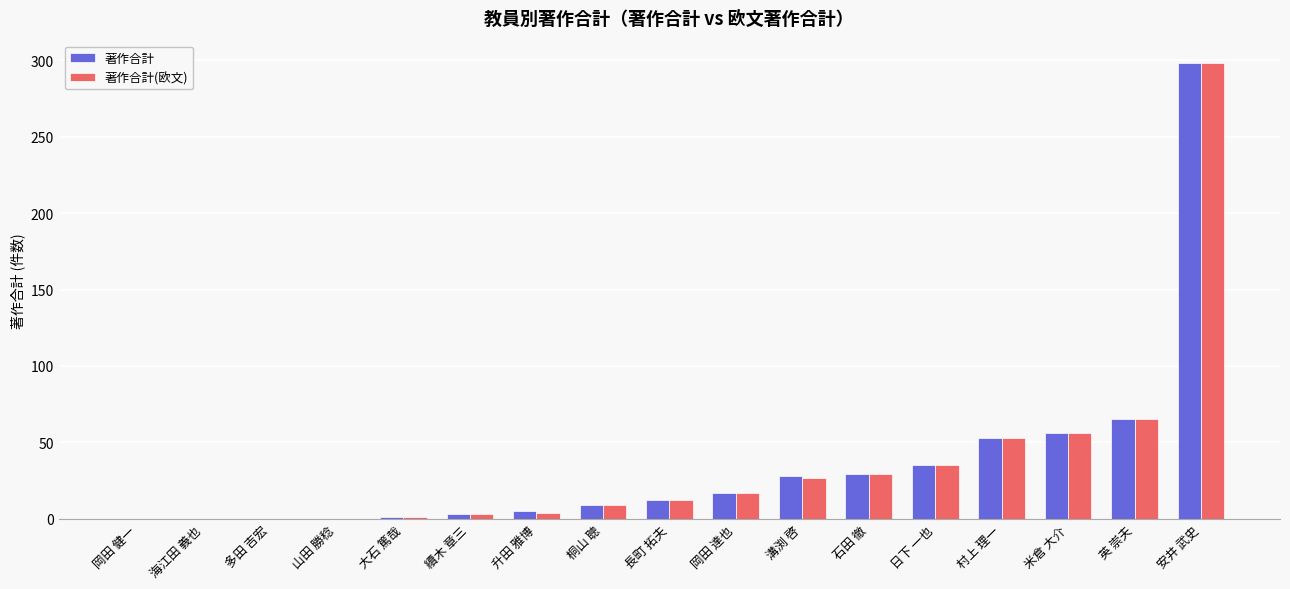

The 著作合計(欧文) series shows 5 at 岡田 達也. True or false?

False